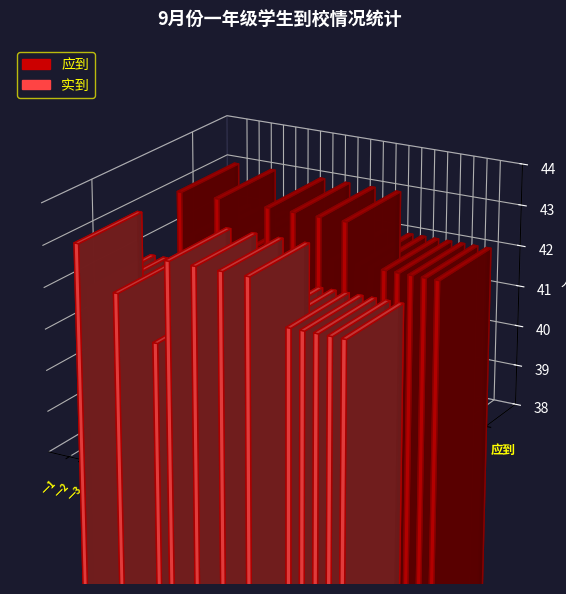

Count the 应到 values in the range 42 to 43.

21